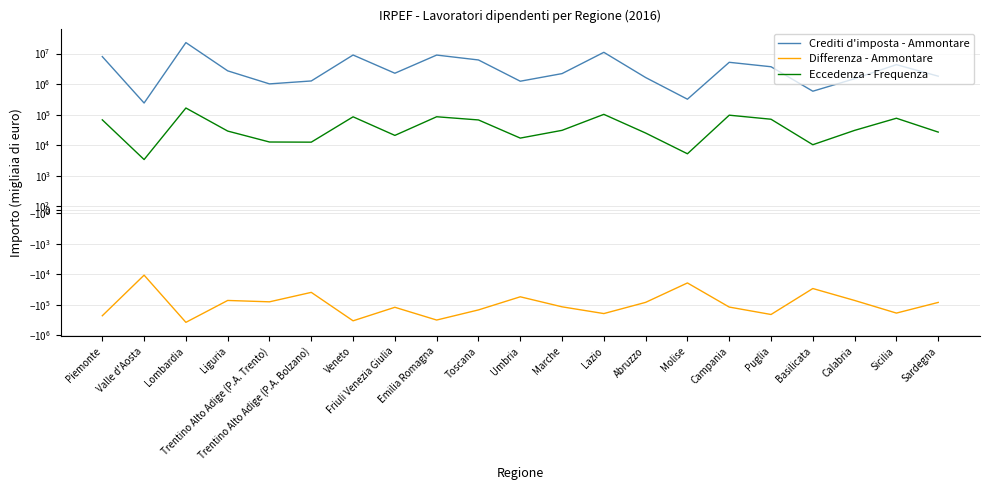

Where does the Eccedenza - Frequenza series first go above 30557?

Piemonte